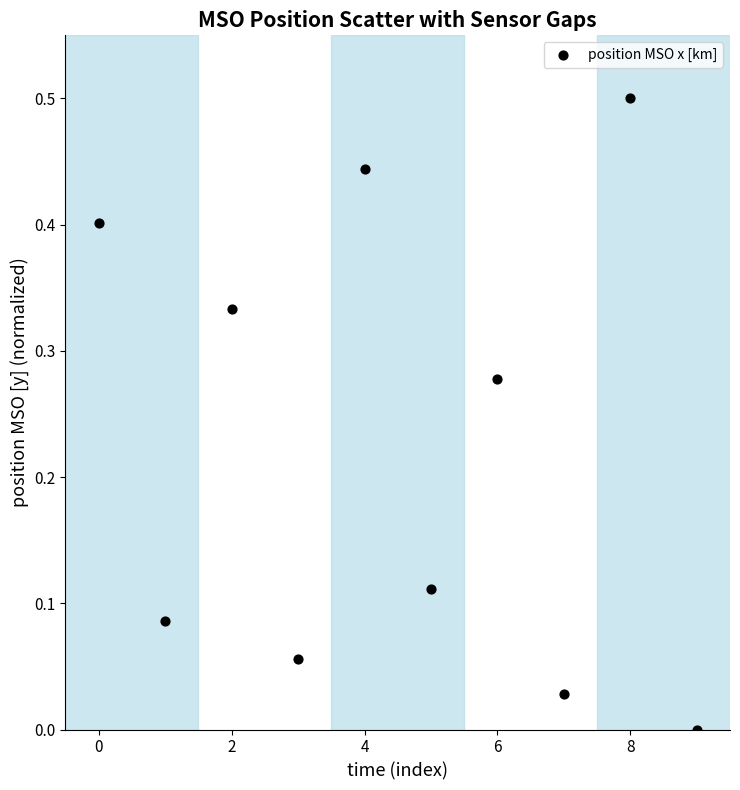

What is the range of Y values (max minus min)?

0.5